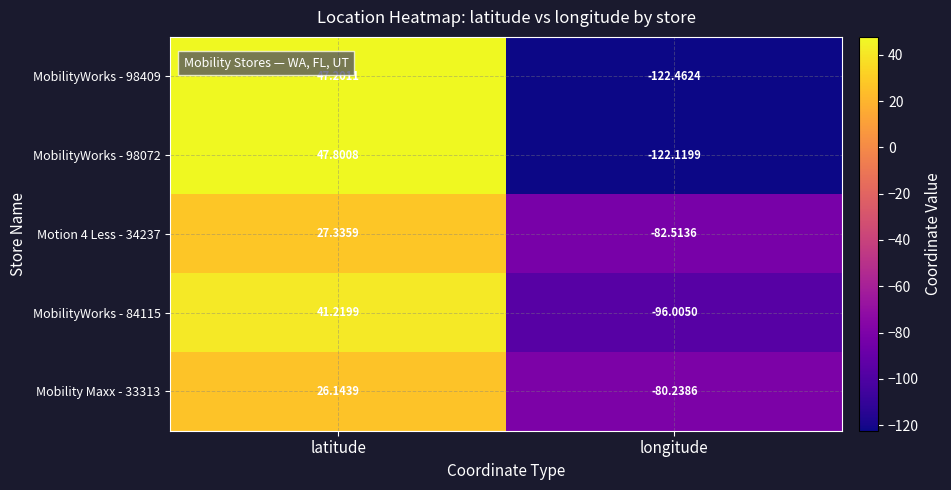

Rank the series by their maximum value, from lowest to highest.

Mobility Maxx - 33313, Motion 4 Less - 34237, MobilityWorks - 84115, MobilityWorks - 98409, MobilityWorks - 98072